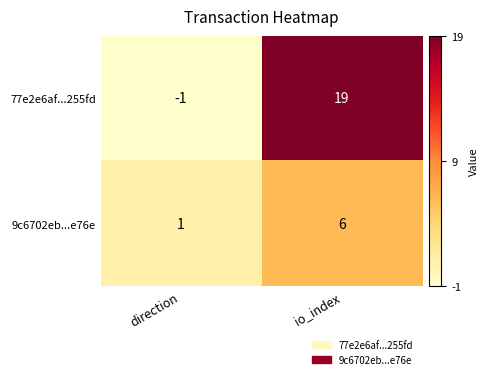

Where is 77e2e6af...255fd nearest to the value 9?

direction